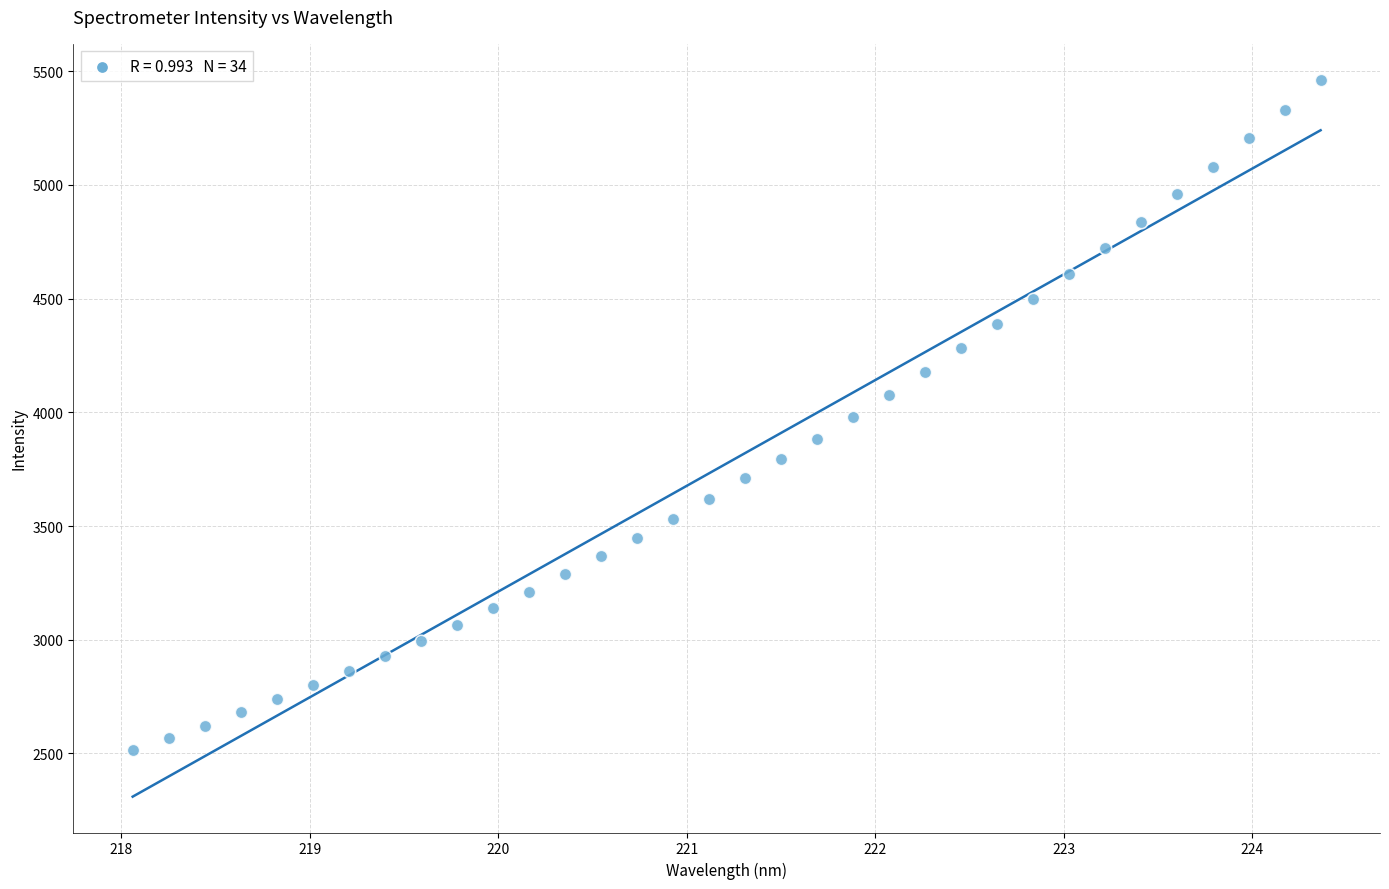

What is the range of Y values (max minus min)?

2946.4